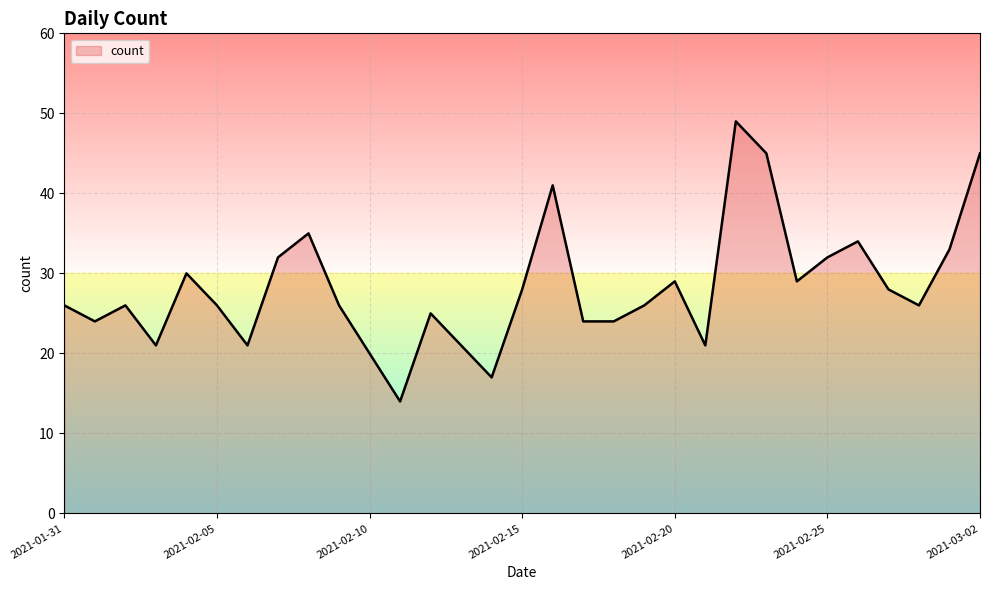

What is the maximum value shown in the chart?

49